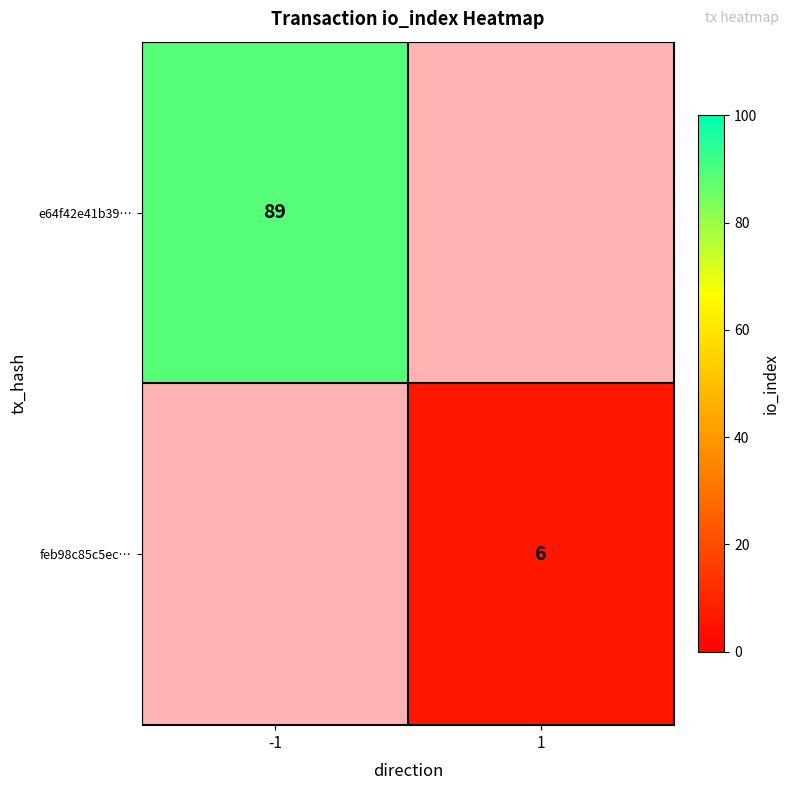

How many series are shown in this chart?

2